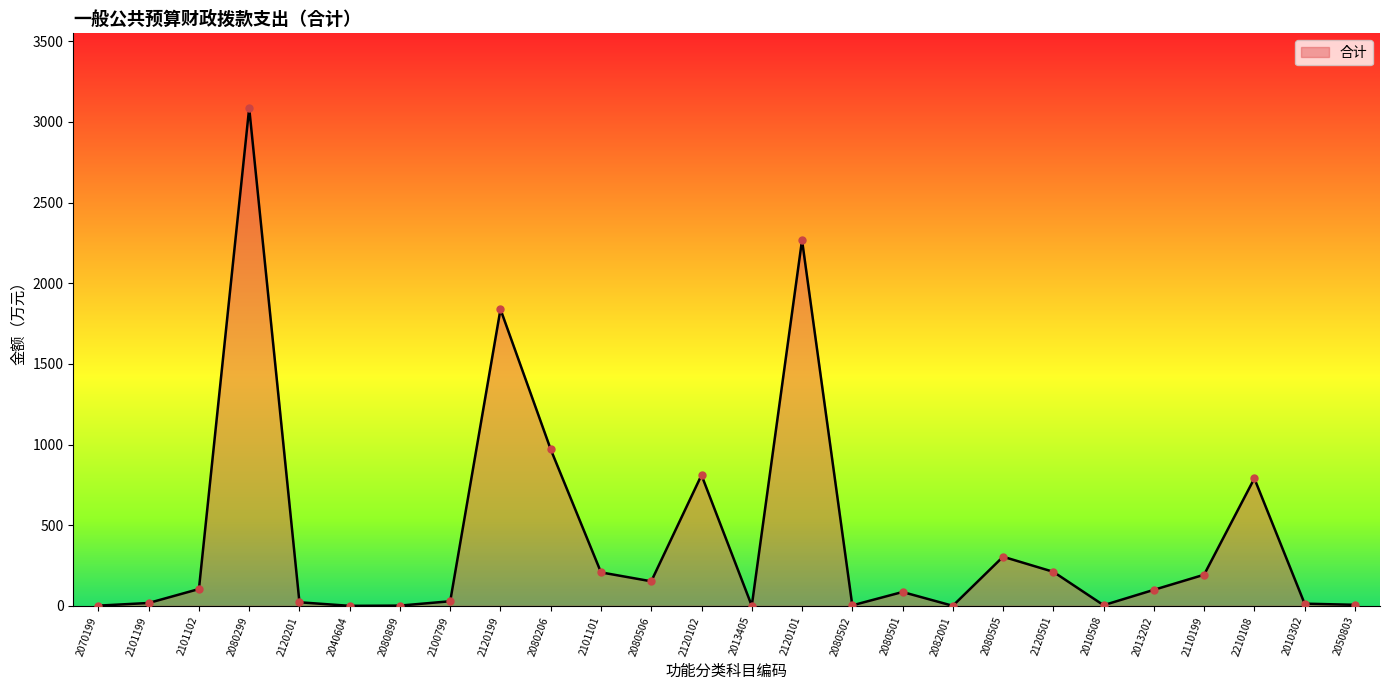

What is the change in value from 2101102 to 2120102?

+706.0